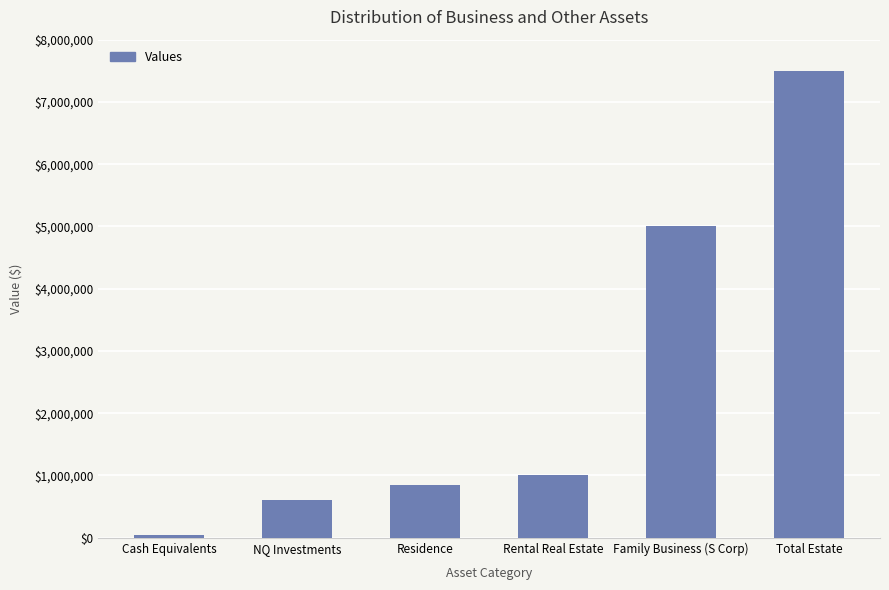

The value at NQ Investments is 205000. True or false?

False